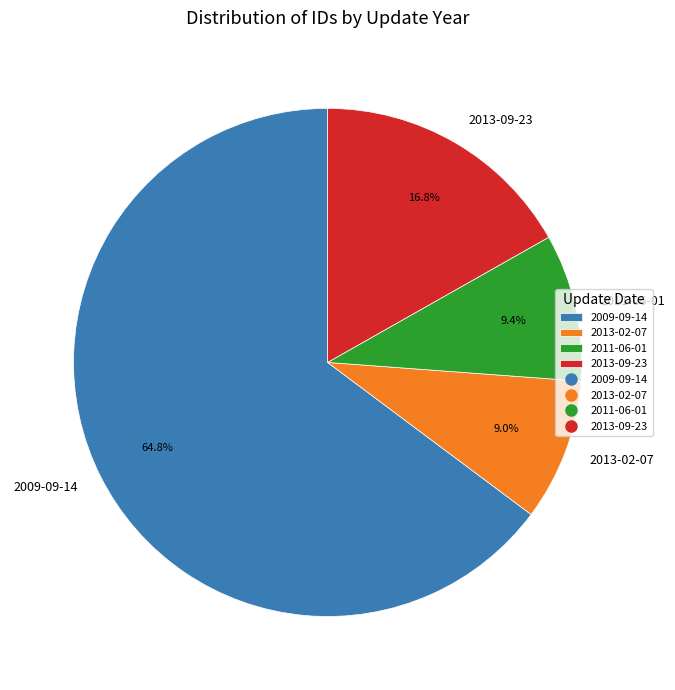

To the nearest percent, what percentage of the pie is 2009-09-14?

65%